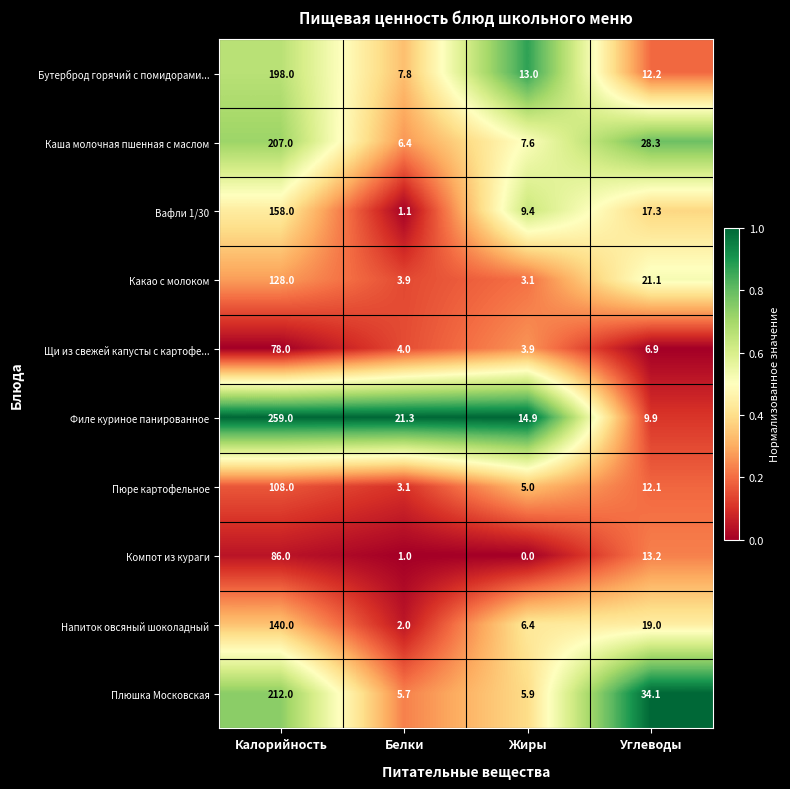

Where is Вафли 1/30 nearest to the value 79?

Углеводы